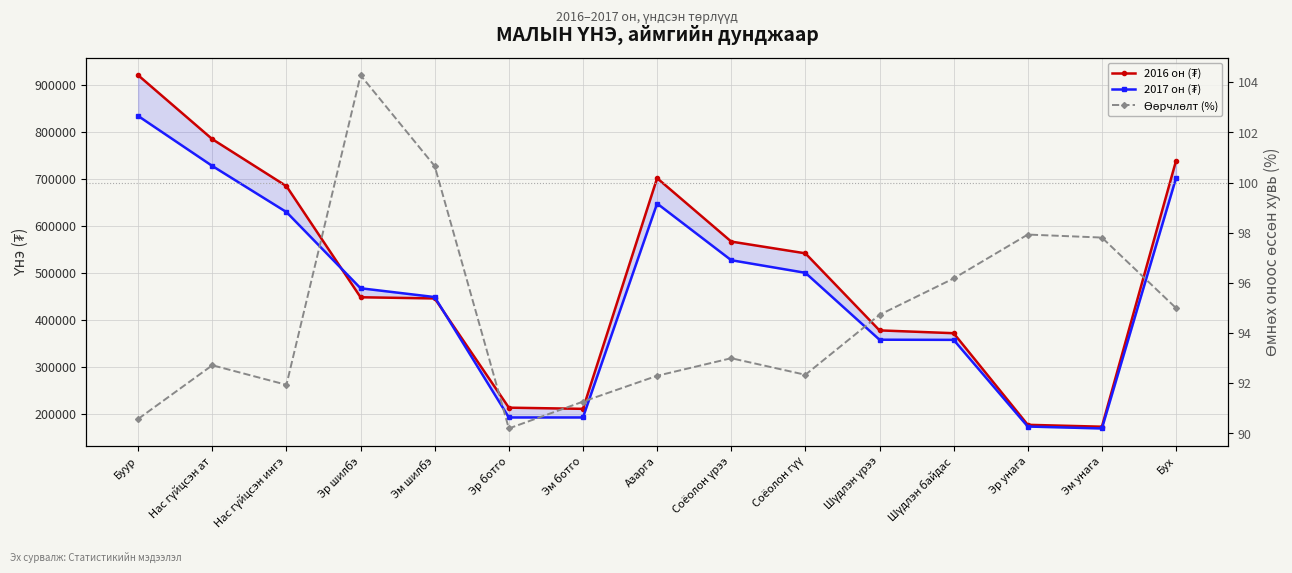

Where does the 2016 он (₮) series first go above 447500?

Буур